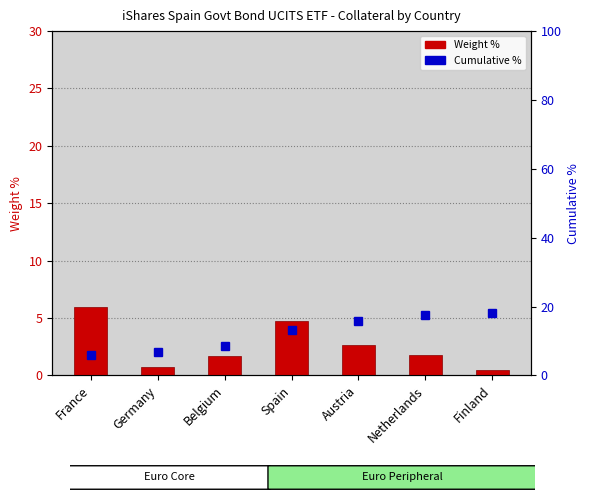

Reading right to left, extract all data points from this chart.

Weight %: 0.5	1.8	2.6	4.8	1.7	0.7	6.0
Cumulative %: 18.1	17.6	15.8	13.2	8.4	6.7	6.0